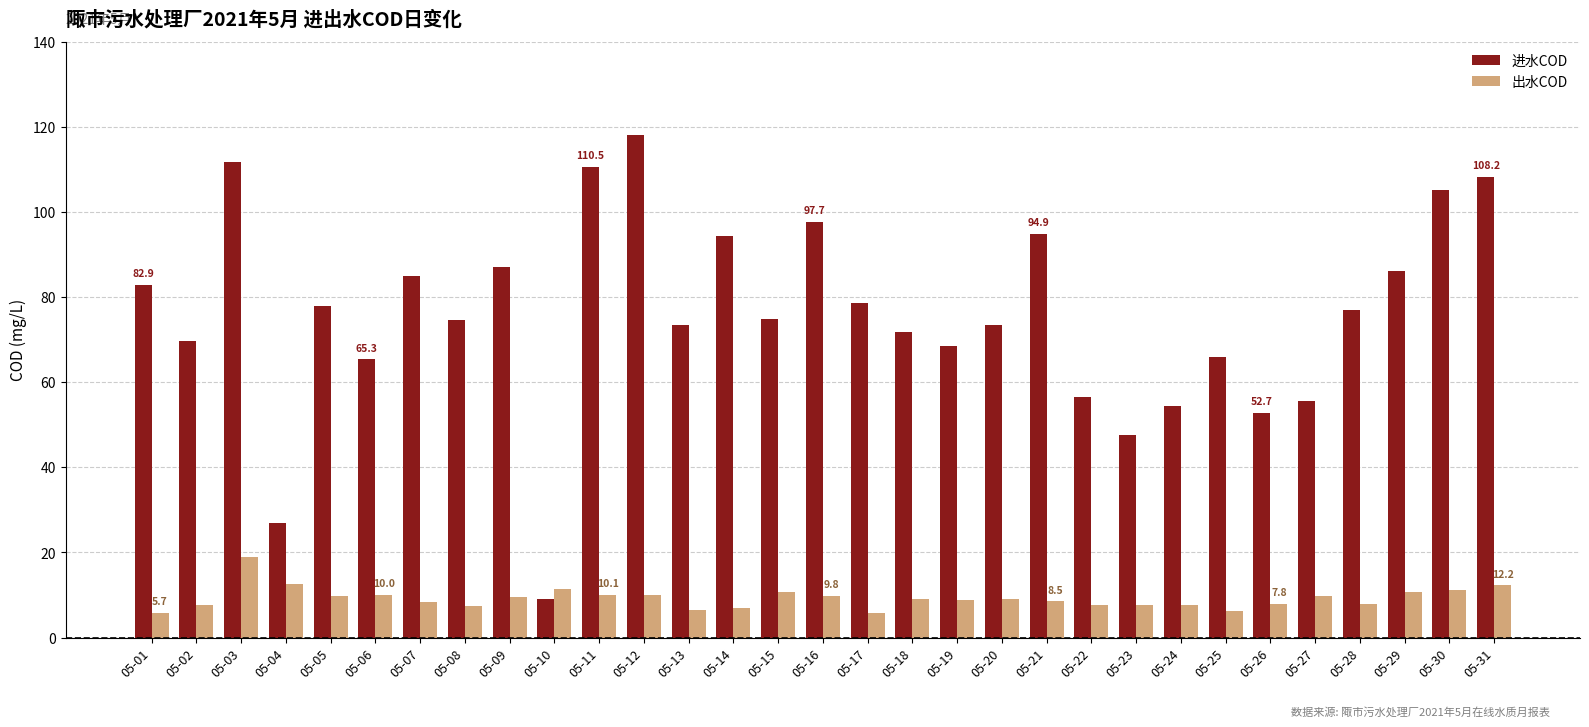

What value does the 出水COD series have at 05-28?

8.0